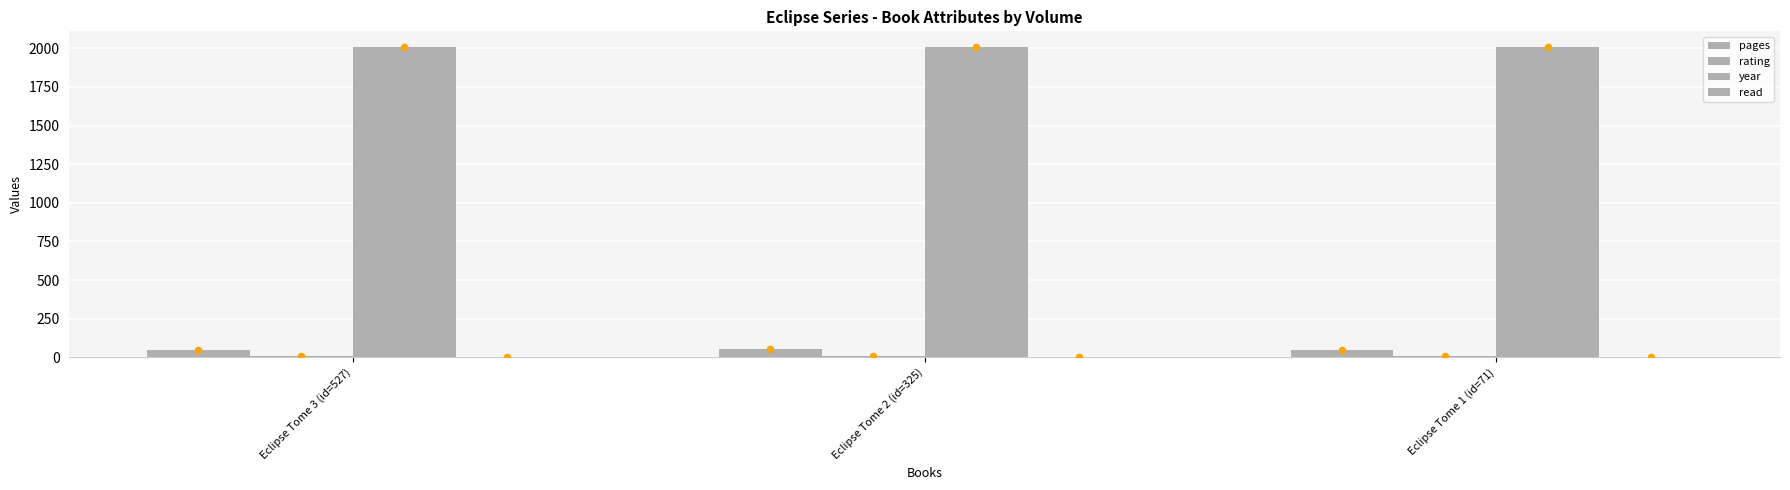

Which series contains the lowest Y value?

read